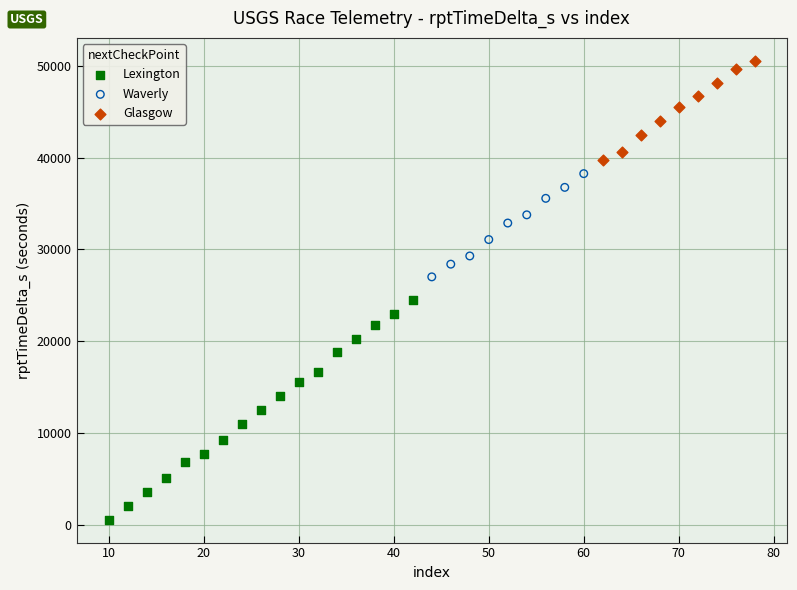

Which series reaches the minimum Y coordinate?

Lexington